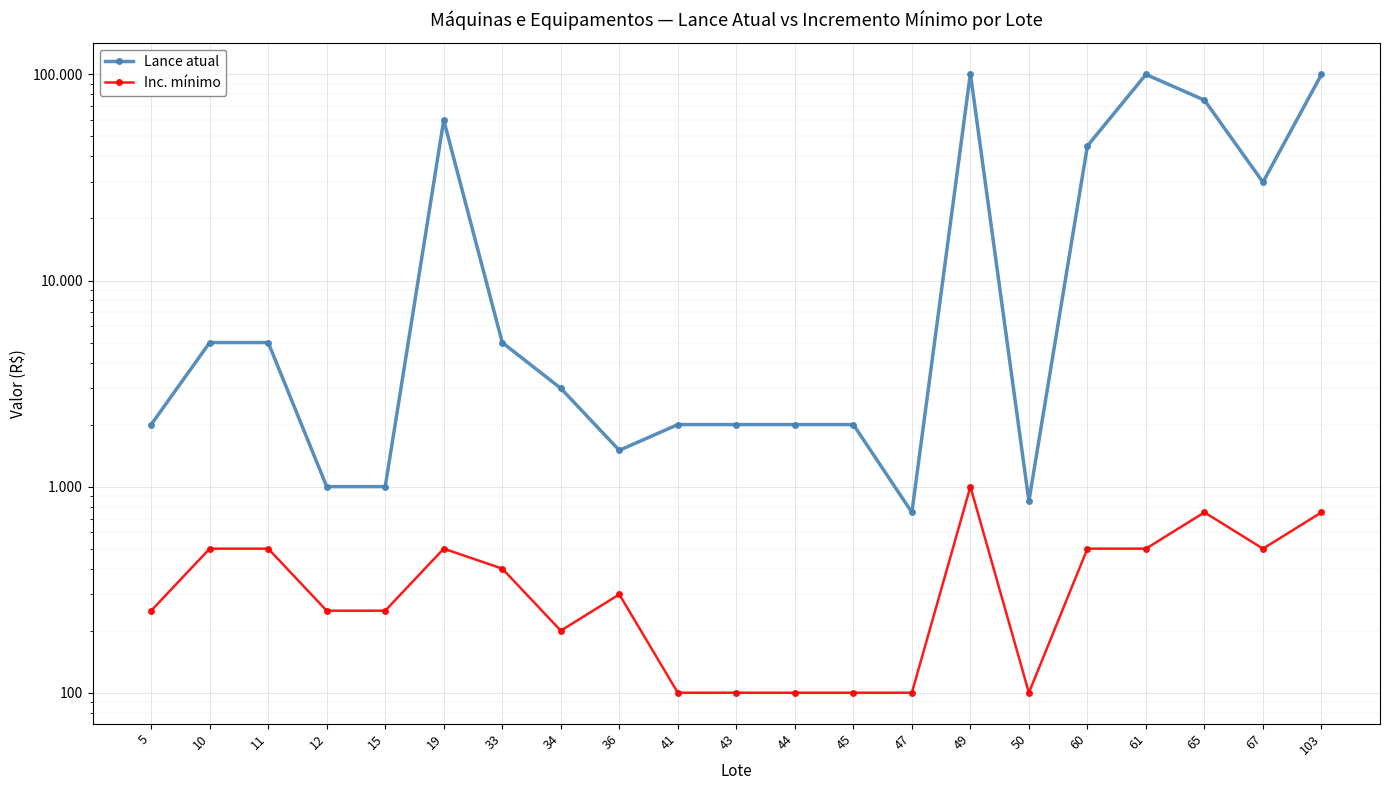

Which series has the largest total across all categories?

Lance atual